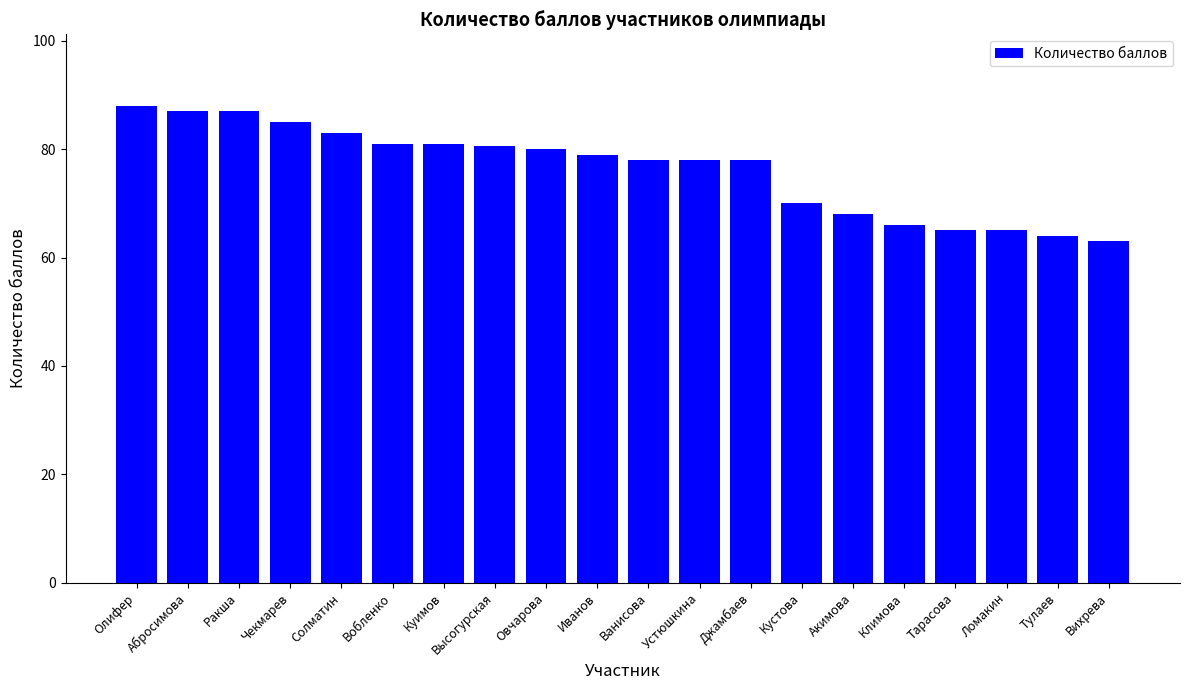

True or false: the data shows 41.5 at Климова.

False